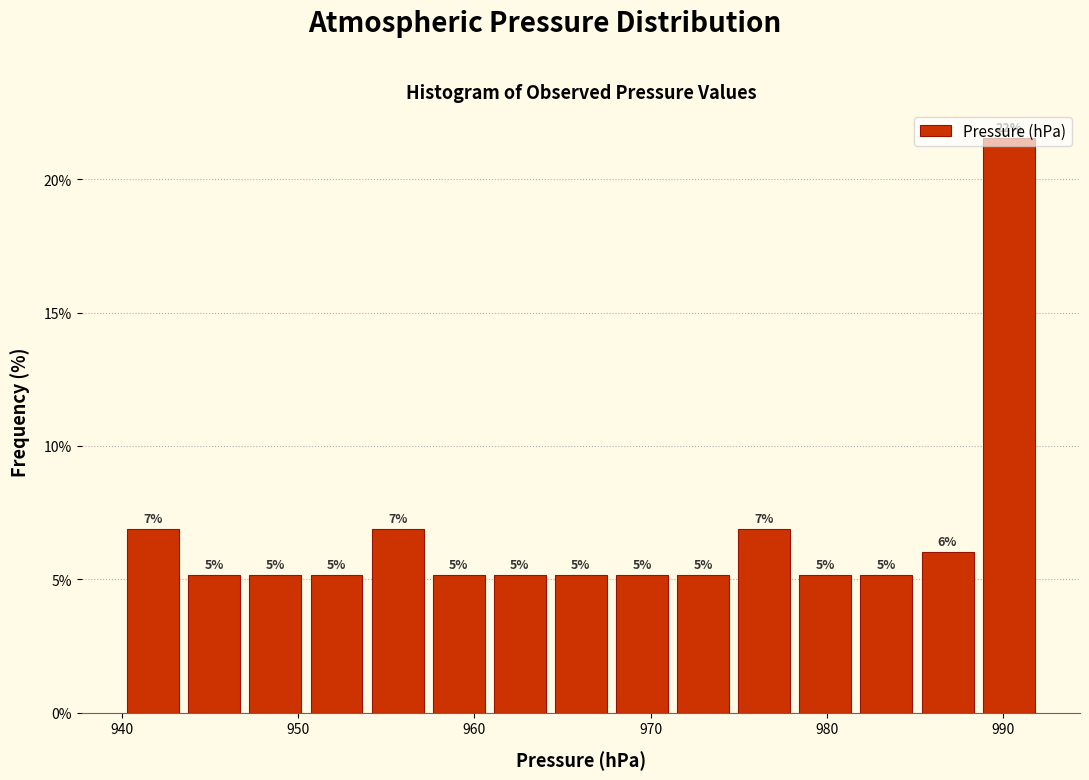

Read against the x-axis, roughly where is the centre of the tallest bar?

990